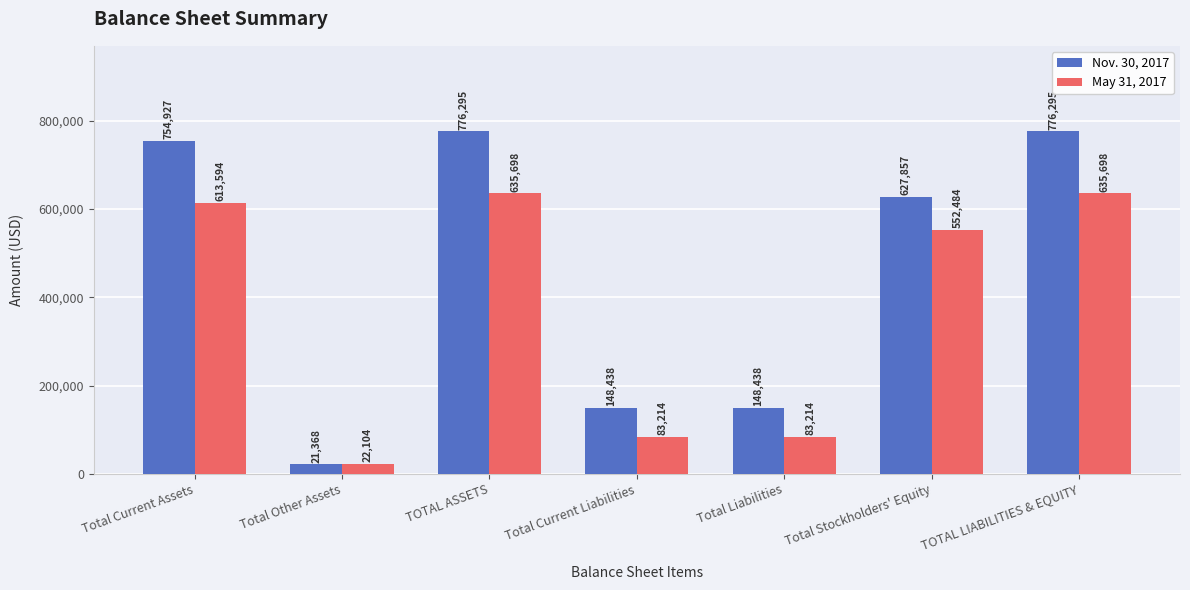

What are all the series names shown in the legend?

Nov. 30, 2017, May 31, 2017